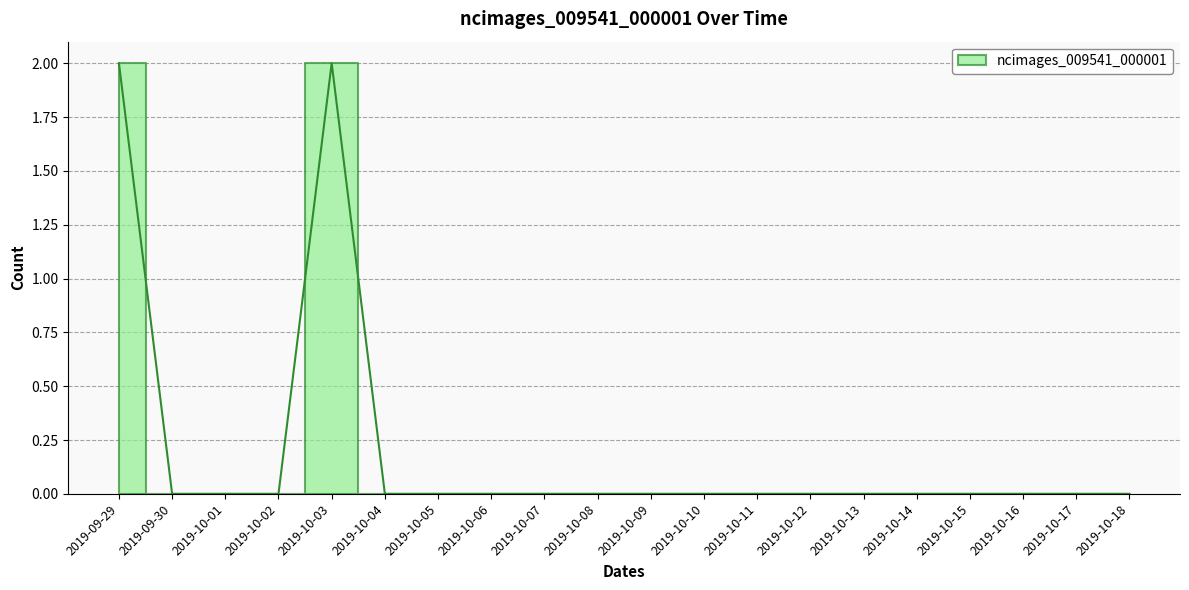

Reading left to right, what are all the values shown in this chart?

2	0	0	0	2	0	0	0	0	0	0	0	0	0	0	0	0	0	0	0